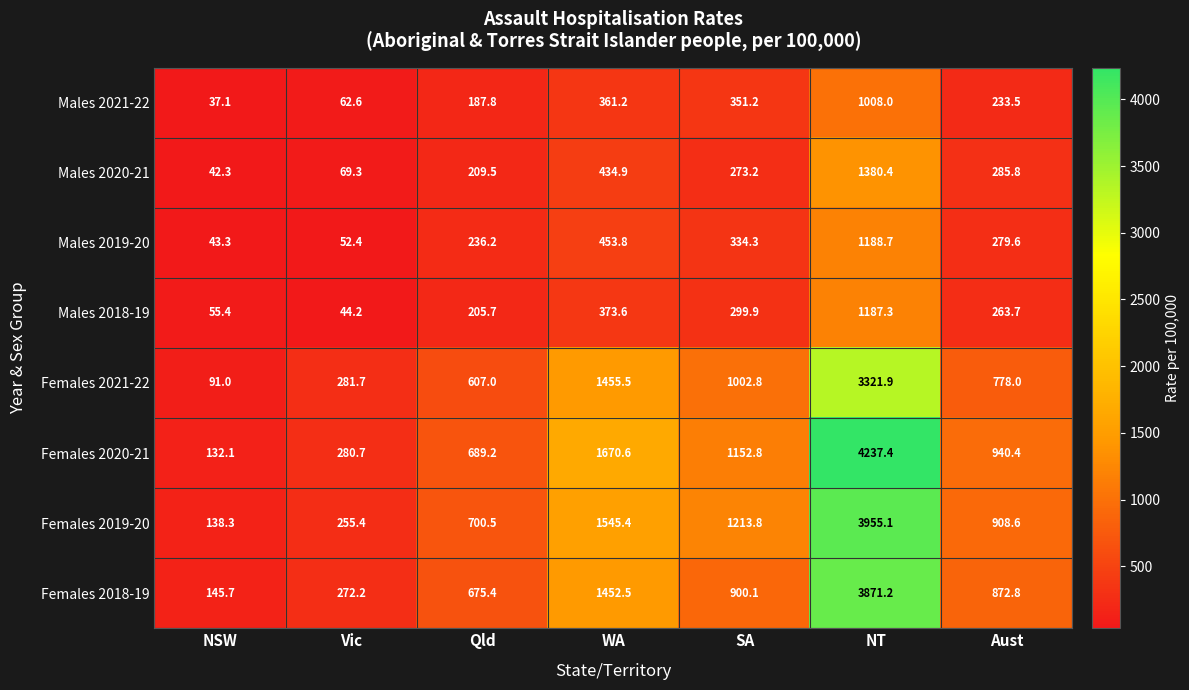

What is the smallest value displayed?

37.1